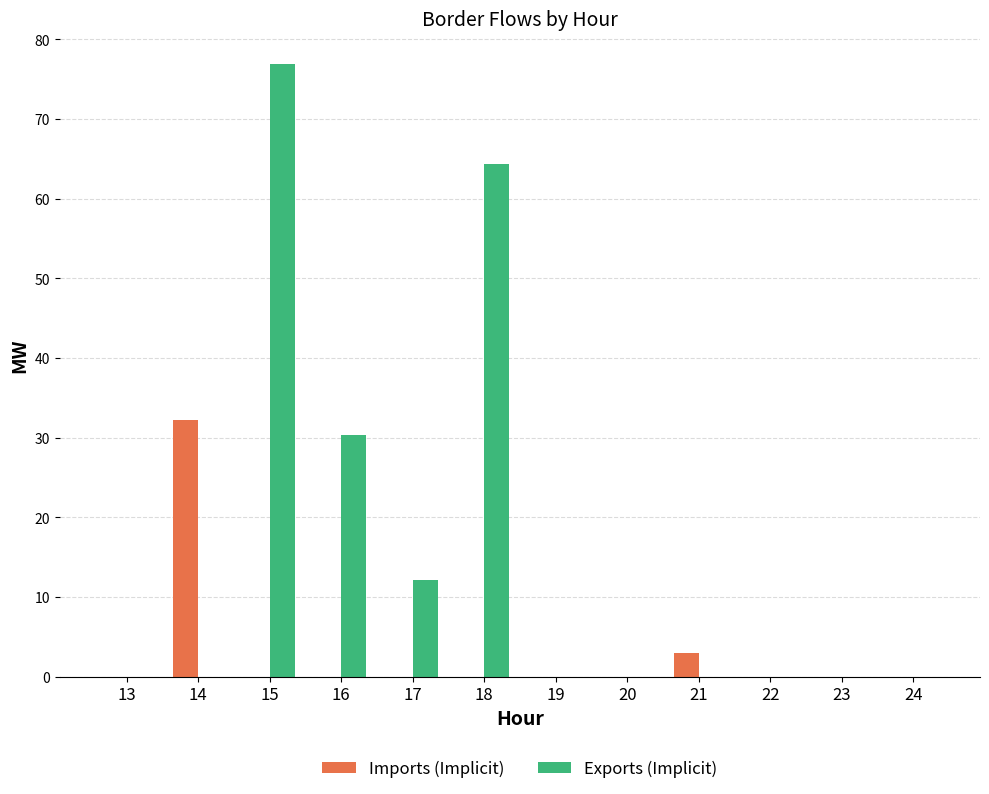

What is the sum of all Exports (Implicit) values?

183.7